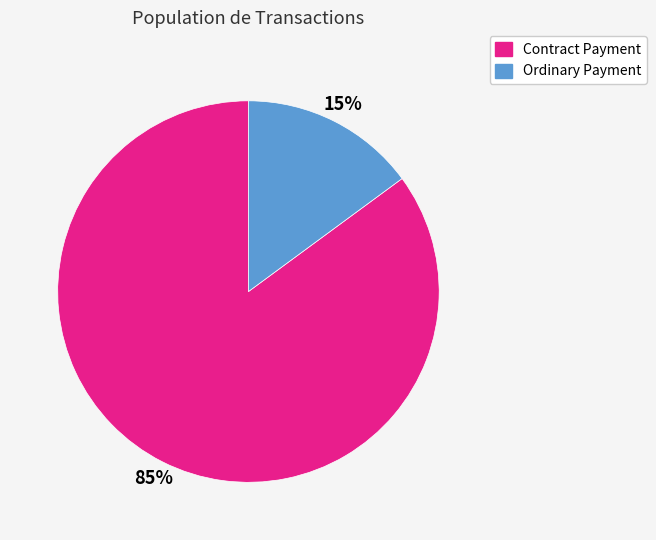

Combined, do Contract Payment and Ordinary Payment account for over 50%?

Yes